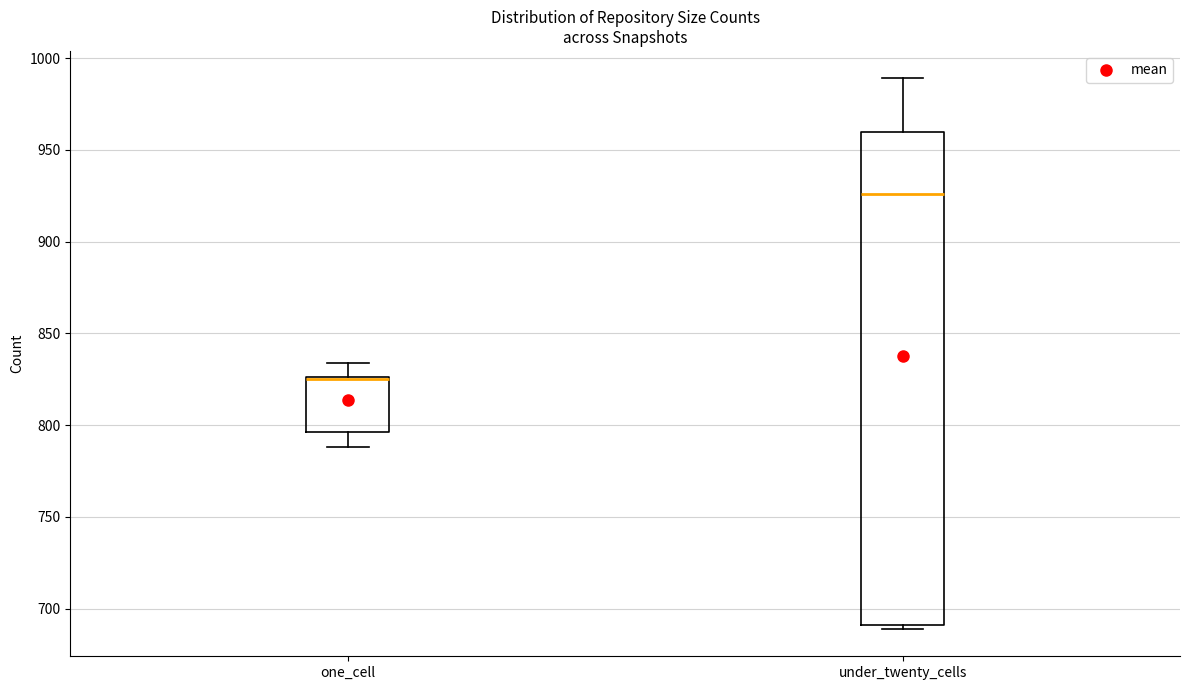

Where is the lower edge of the box for under_twenty_cells on the y-axis? The values are not printed on the chart, so give them approximately, as read against the axis.

690